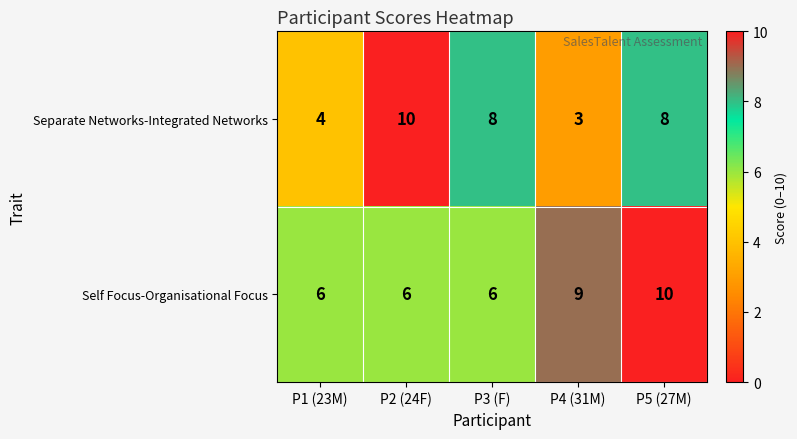

At which category does the chart reach its minimum across all series?

P4 (31M)